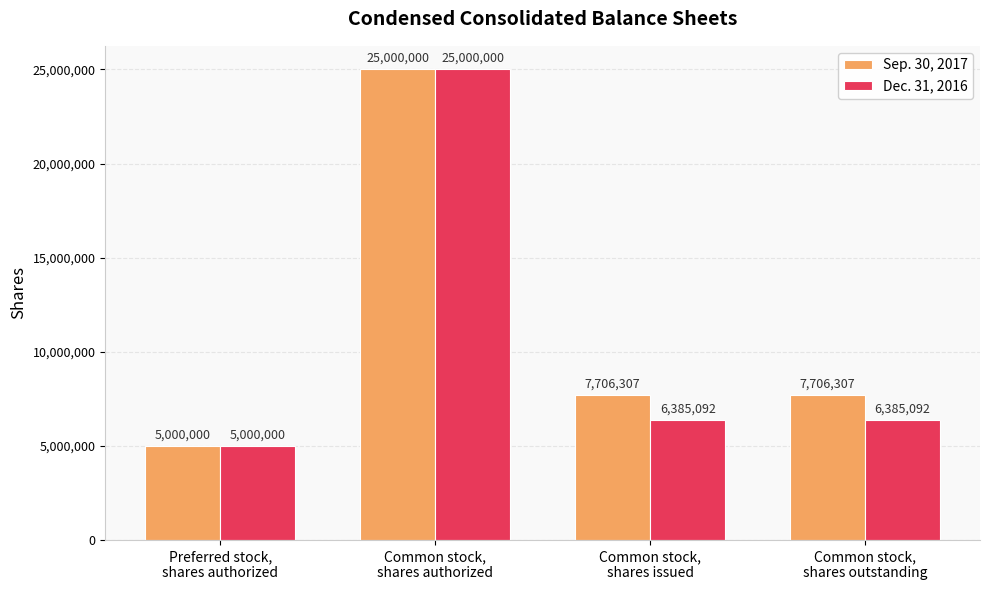

The value of Dec. 31, 2016 at Common stock,
shares outstanding is 6385092. True or false?

True